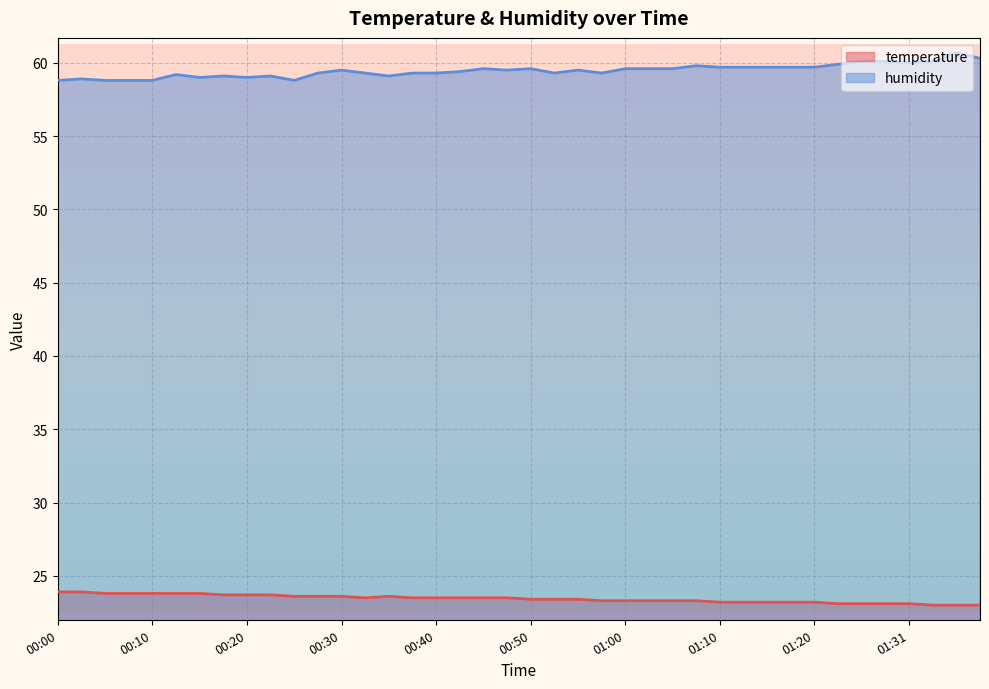

Which series has the widest spread of values?

humidity